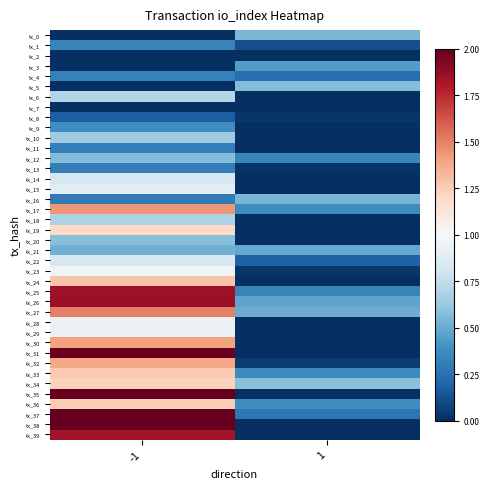

At which category is the sum across all series the highest?

-1